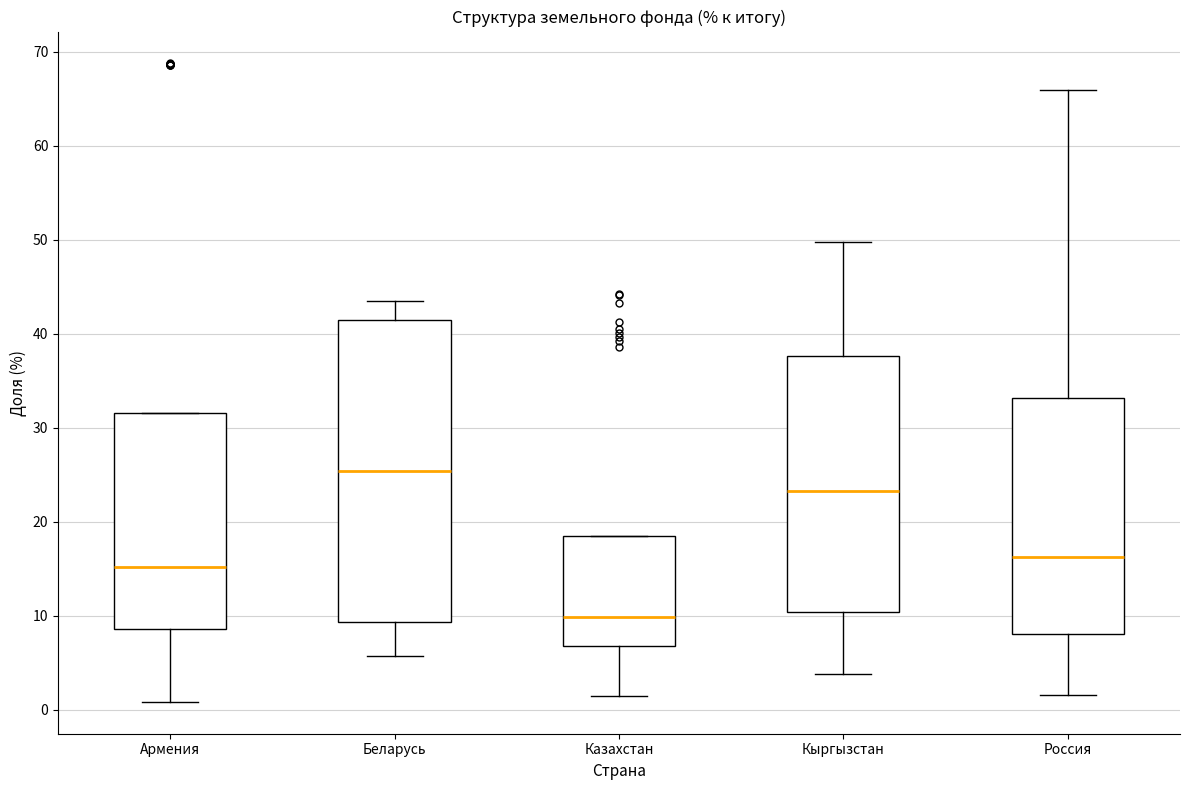

Reading left to right, read every box against the y-axis: the position of its median line, the range the box covers, and the ends of its whiskers. The values are not printed on the chart, so give them approximately, as read against the axis.

Армения: median 15, box 9 to 32, whiskers 1 to 32
Беларусь: median 25, box 9 to 42, whiskers 6 to 43
Казахстан: median 10, box 7 to 19, whiskers 1 to 19
Кыргызстан: median 23, box 10 to 38, whiskers 4 to 50
Россия: median 16, box 8 to 33, whiskers 2 to 66